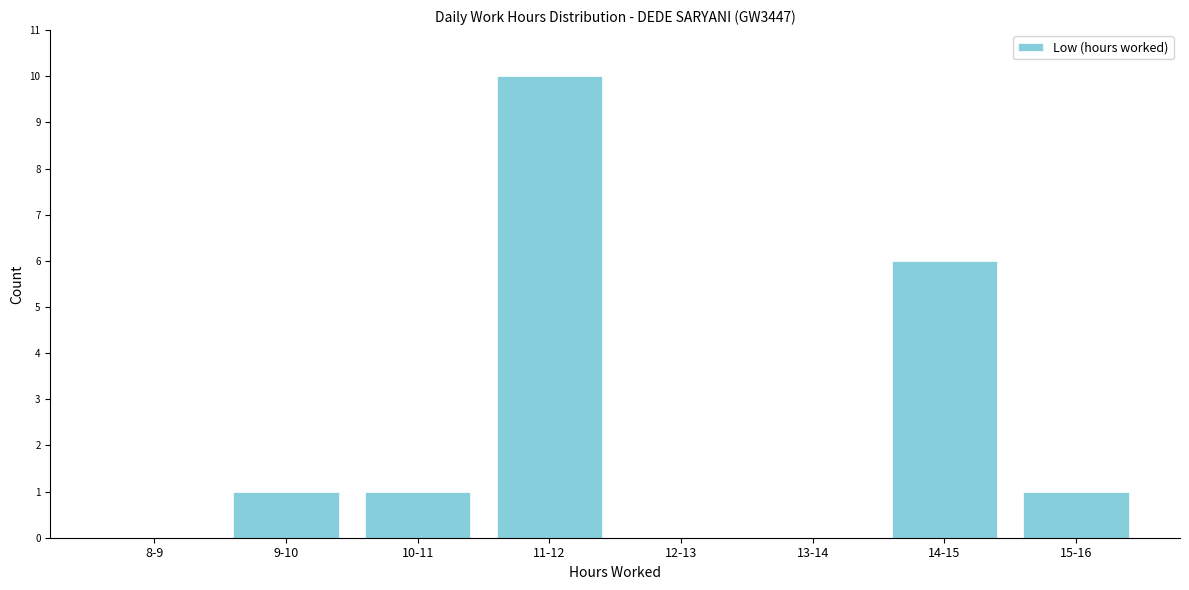

Reading right to left, what are all the values shown in this chart?

15-16=1	14-15=6	13-14=0	12-13=0	11-12=10	10-11=1	9-10=1	8-9=0